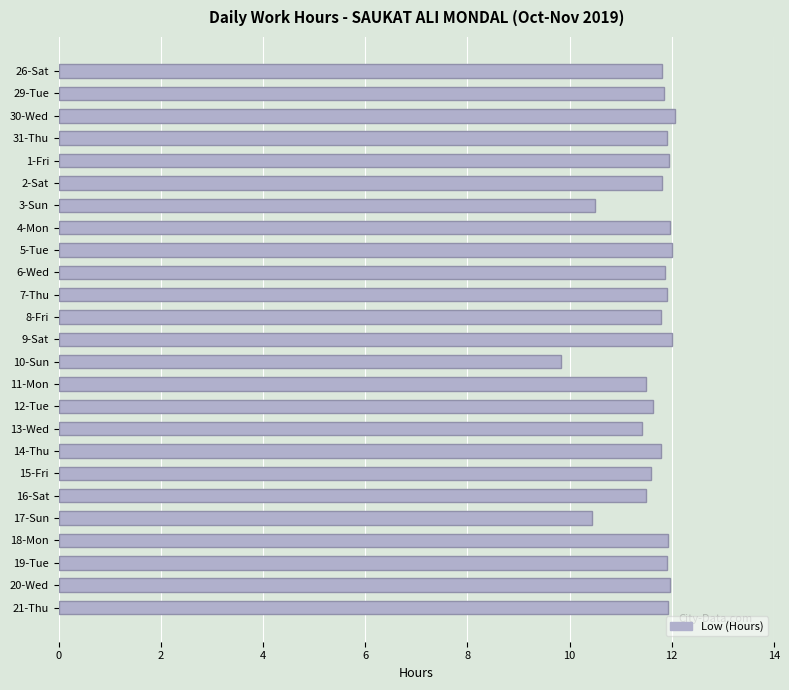

What value does the data have at 8-Fri?

11.8